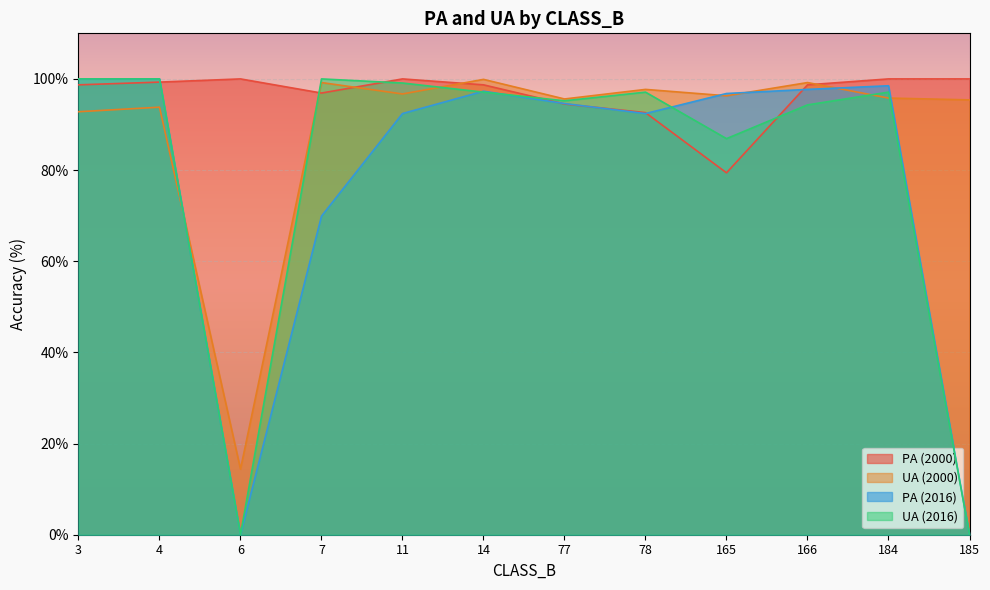

At which label is UA (2000) closest to 57?

3